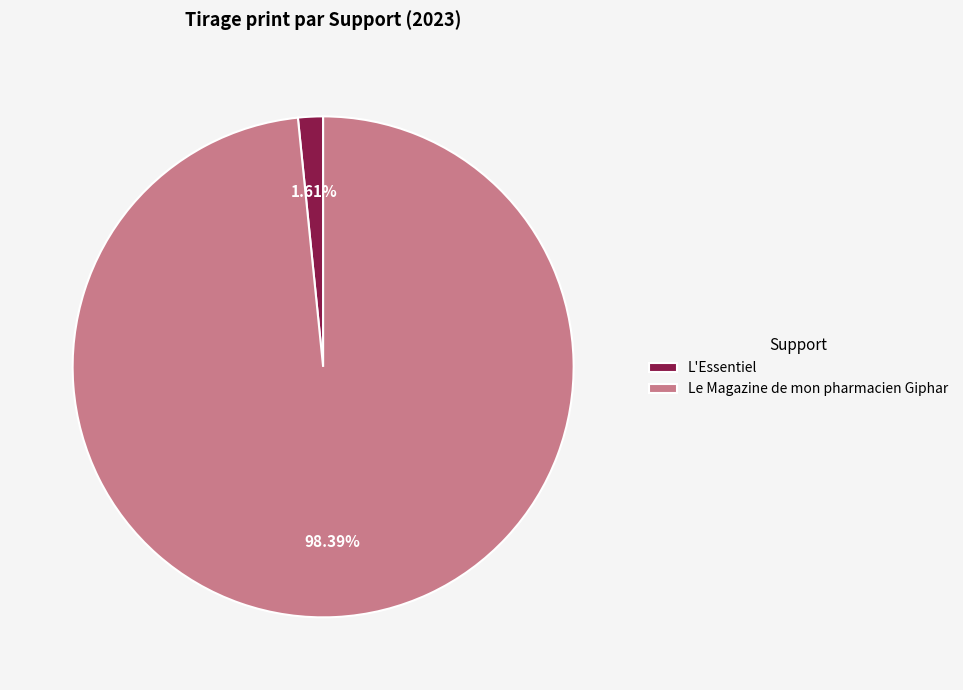

Which slice is the smallest?

L'Essentiel